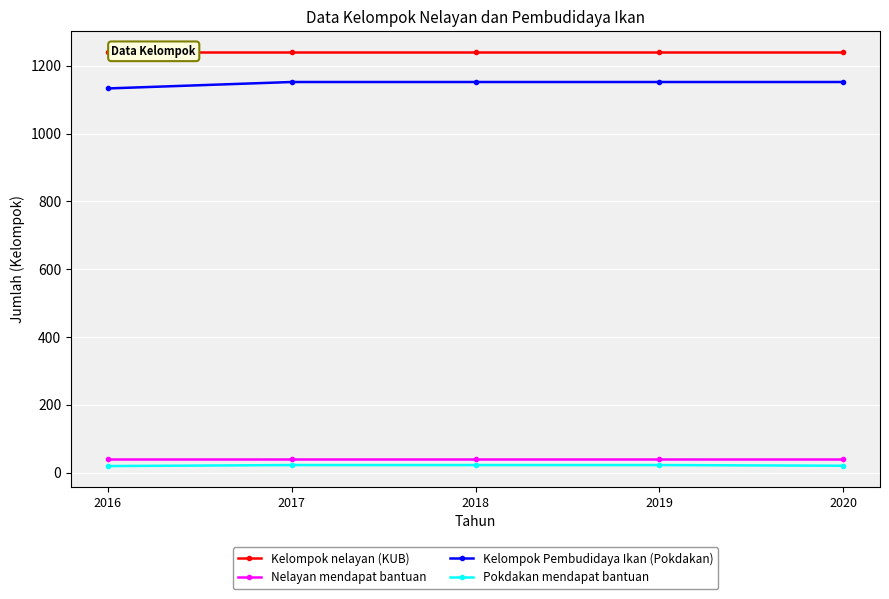

How many lines are shown in the chart?

4